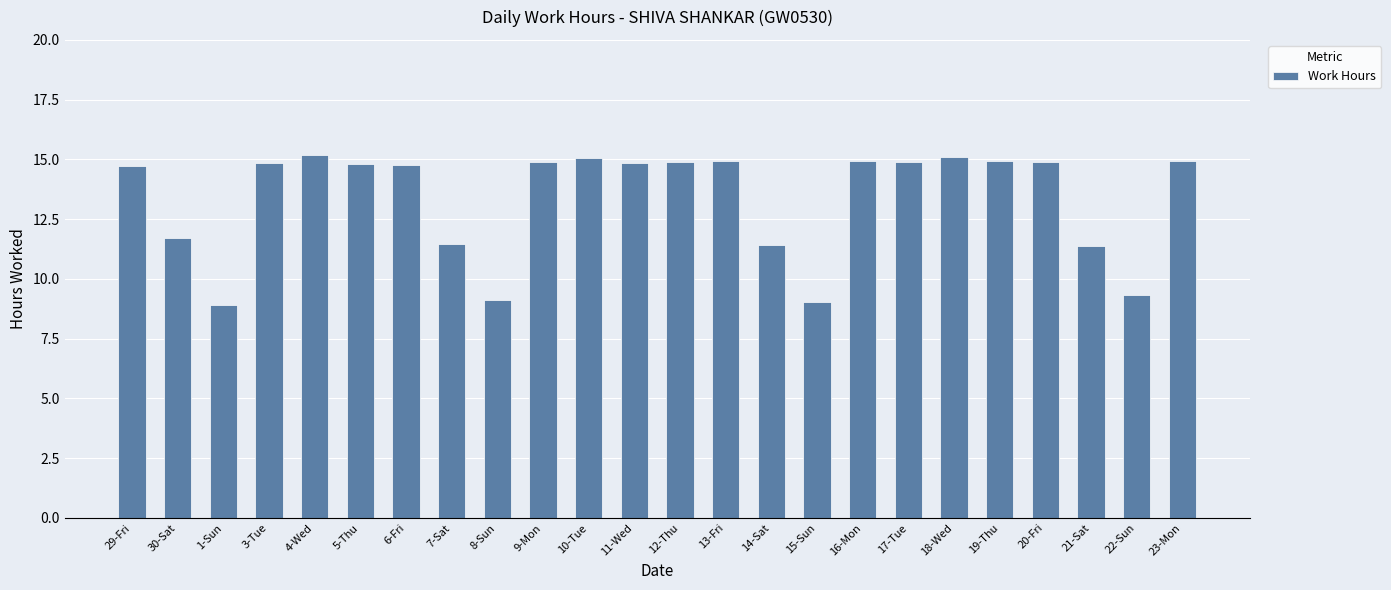

What is the sum of all values?

321.1